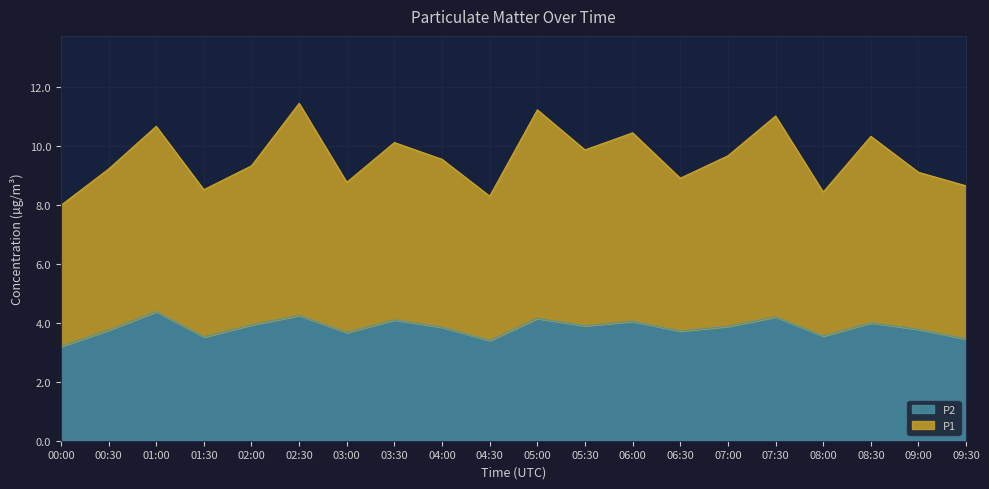

Which category has the lowest value in the P2 series?

00:00